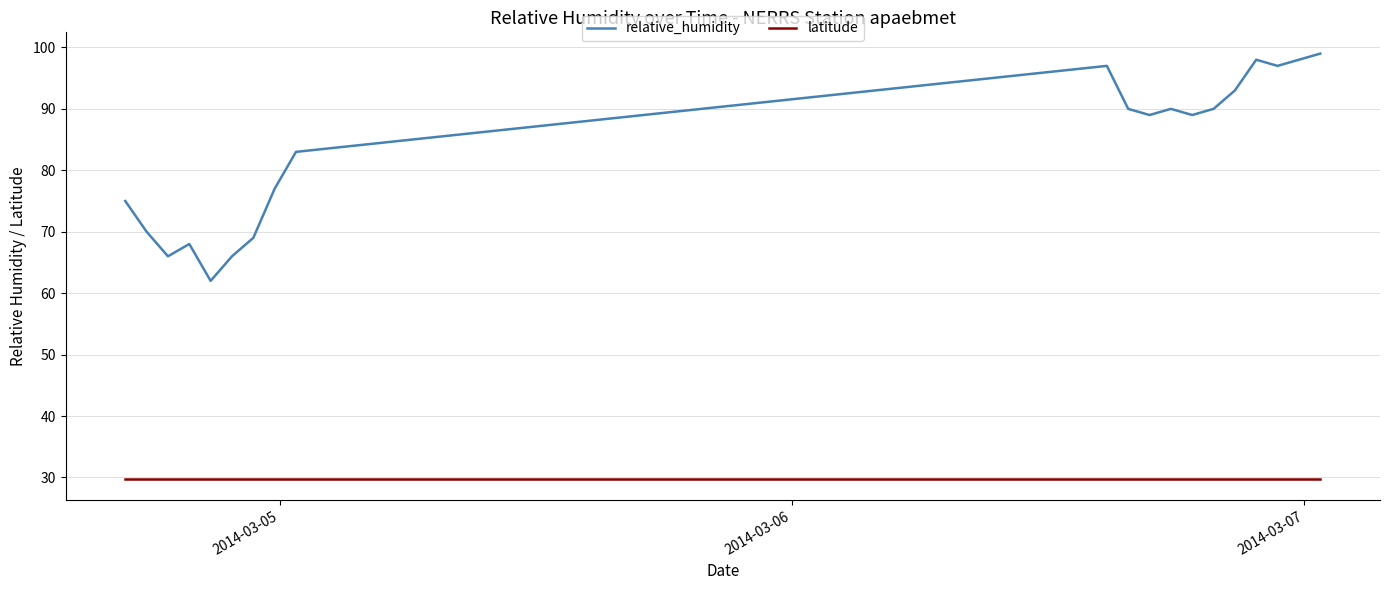

What is the maximum value for latitude?

29.8